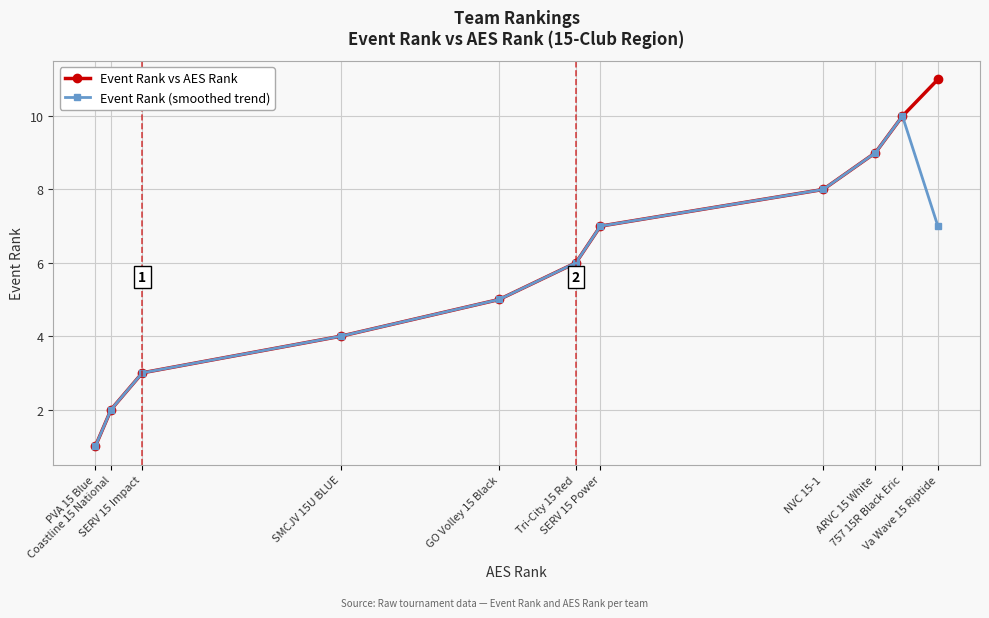

True or false: Event Rank vs AES Rank has more than 2 points higher than both neighbors.

False